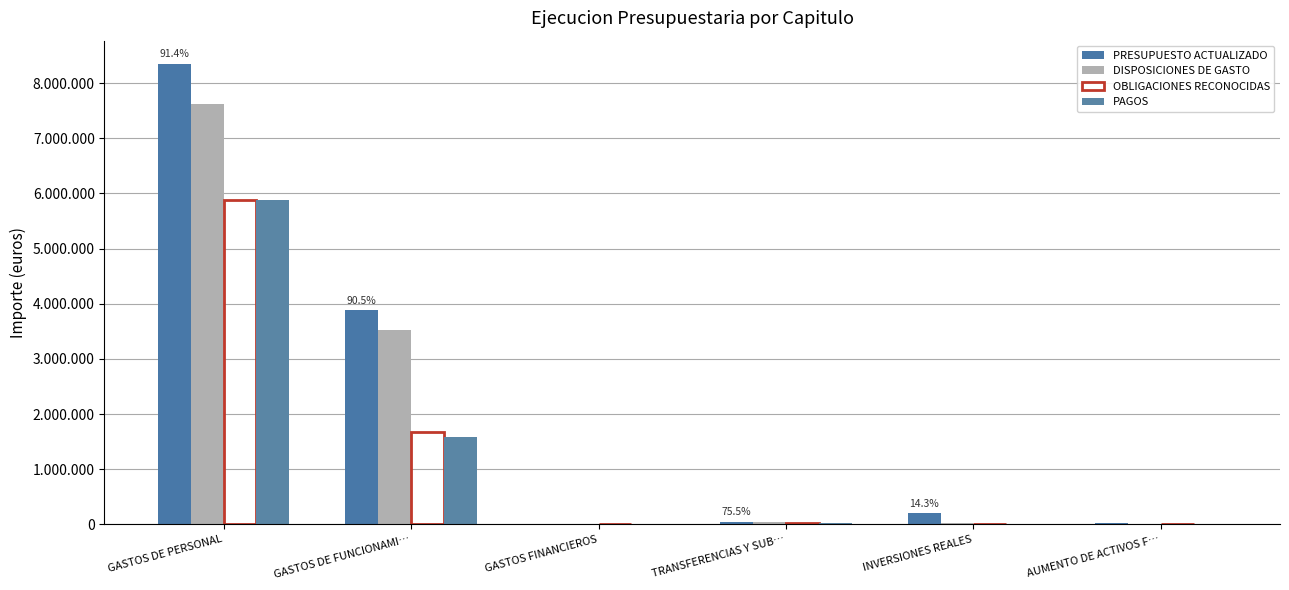

Are the bars grouped side by side (vs. stacked)?

Yes